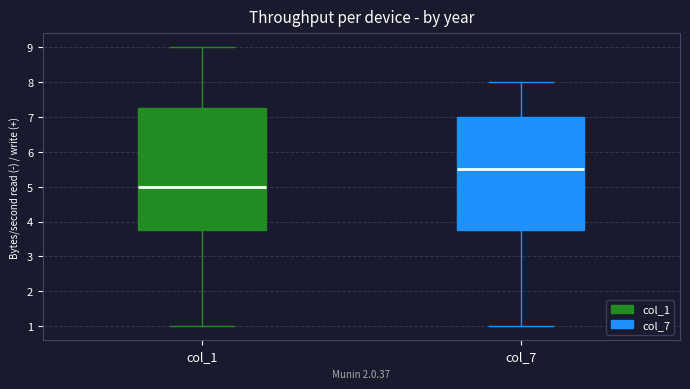

Reading left to right, read every box against the y-axis: the position of its median line, the range the box covers, and the ends of its whiskers. The values are not printed on the chart, so give them approximately, as read against the axis.

col_1: median 5.0, box 3.8 to 7.3, whiskers 1.0 to 9.0
col_7: median 5.5, box 3.8 to 7.0, whiskers 1.0 to 8.0